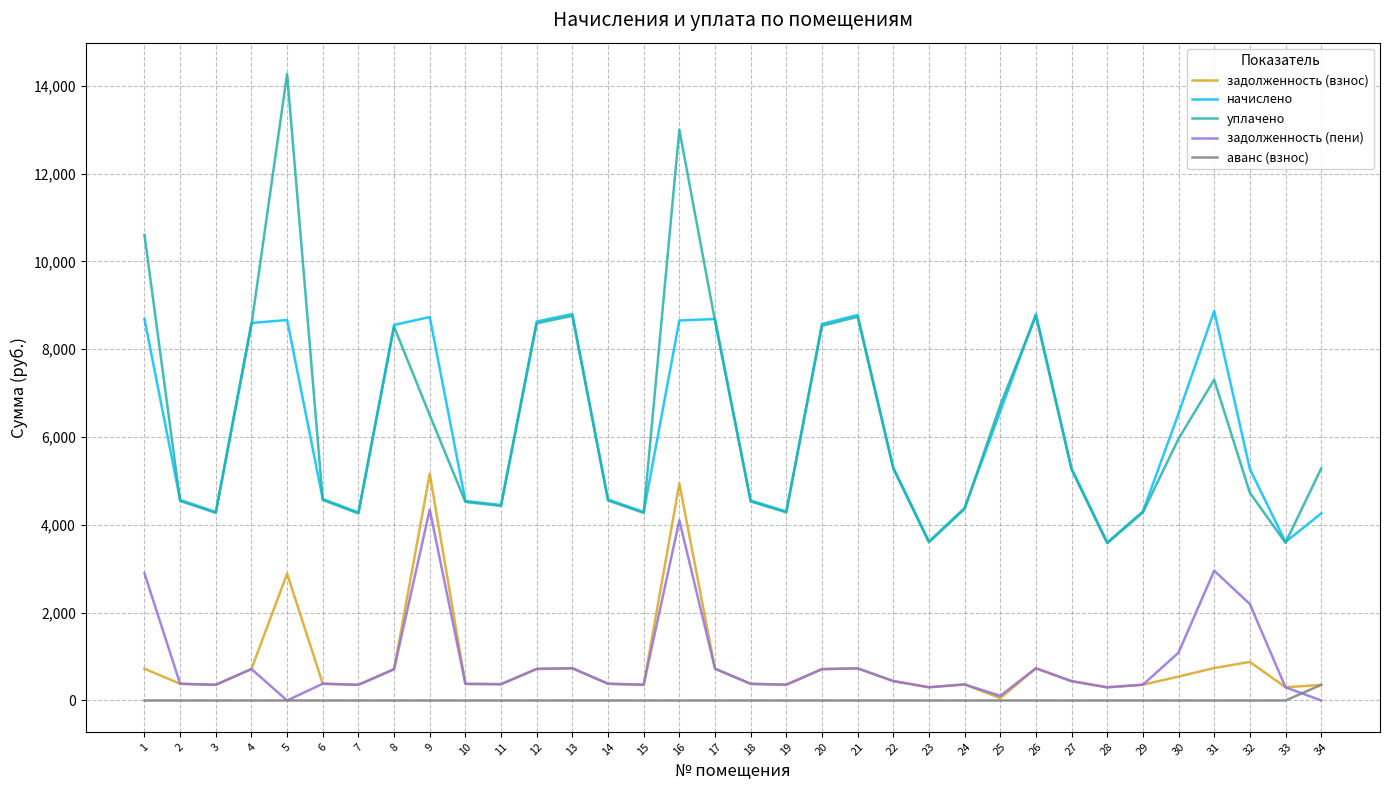

Between 20 and 27, which series saw the biggest shift?

начислено